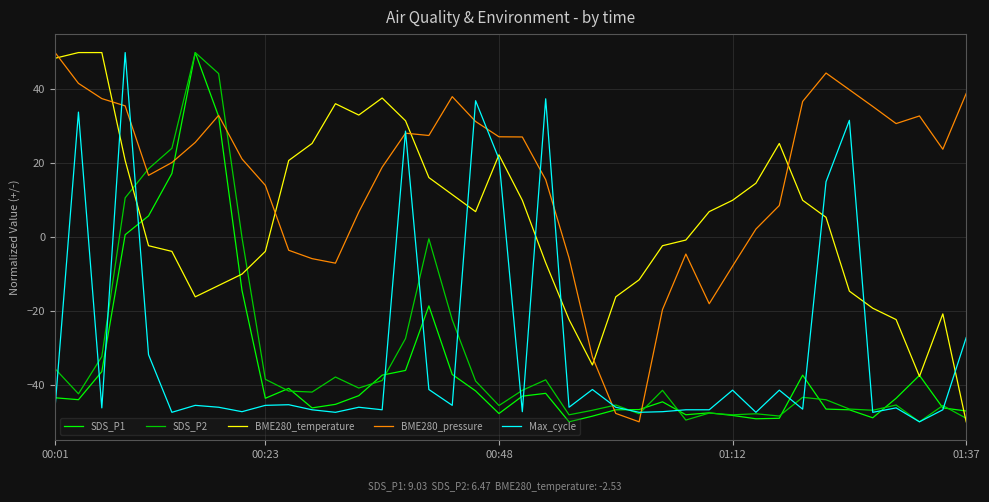

How many lines are shown in the chart?

5